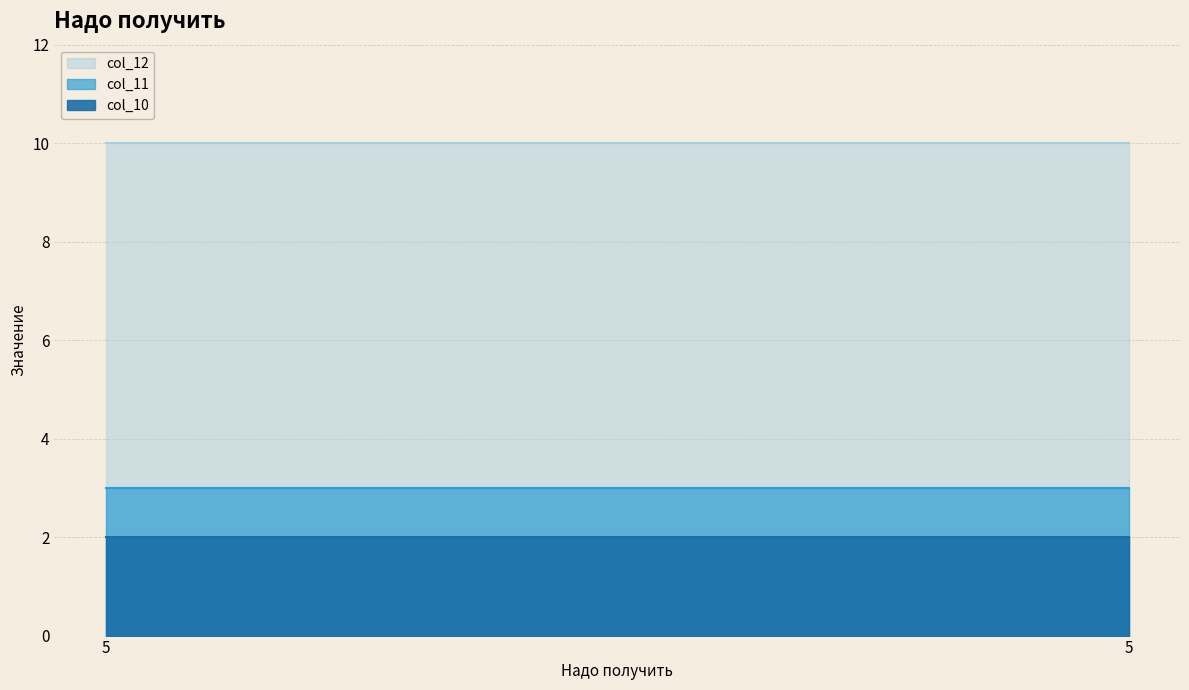

Between 5 and 5, which is larger?

5